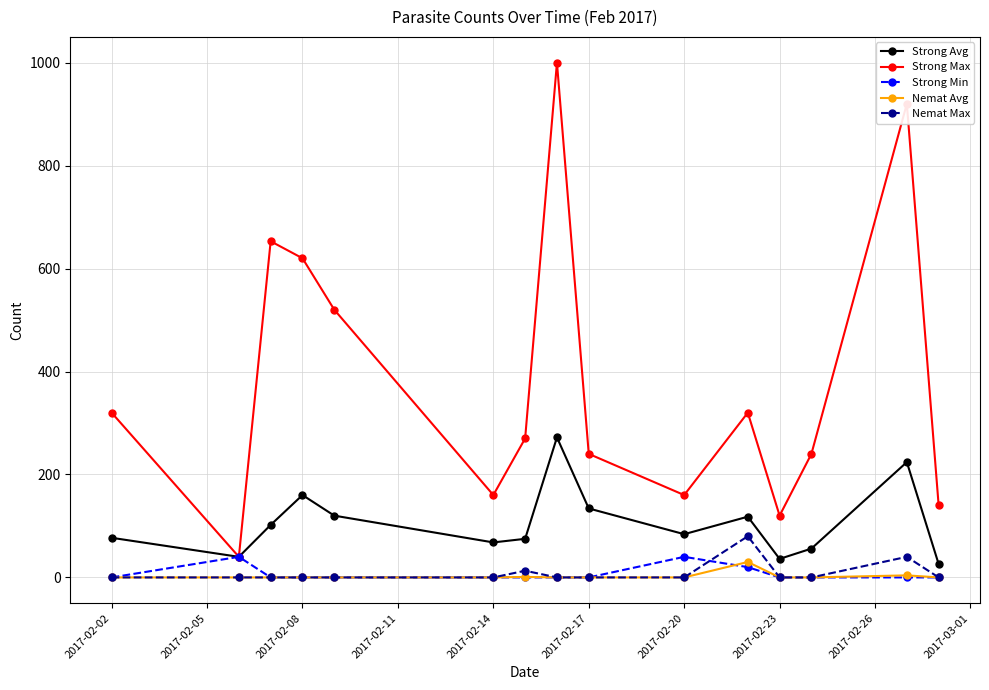

What is the lowest value of the Strong Max series?

40